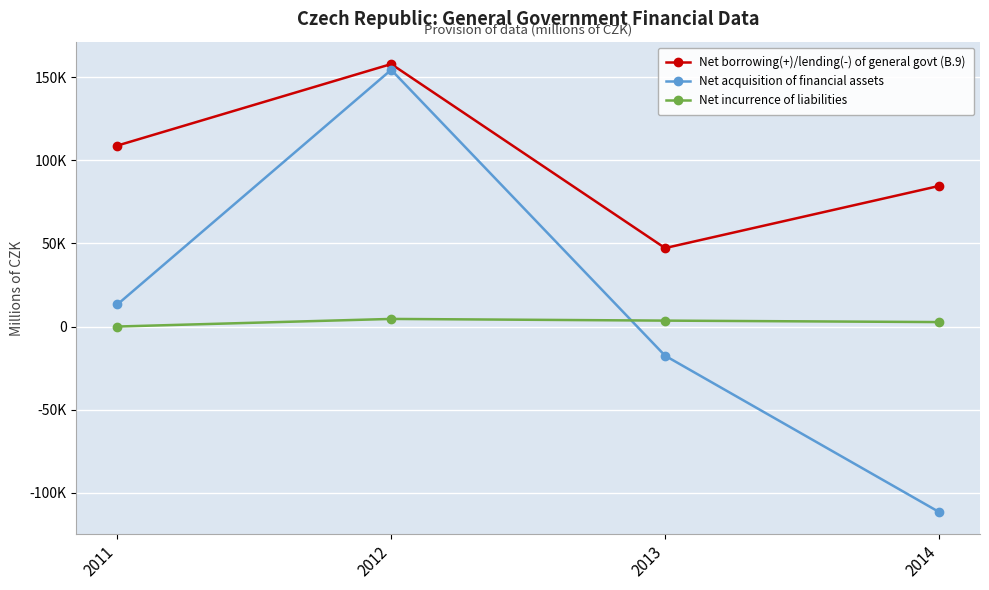

What is the sum of the Net incurrence of liabilities values at 2014 and 2011?

2711